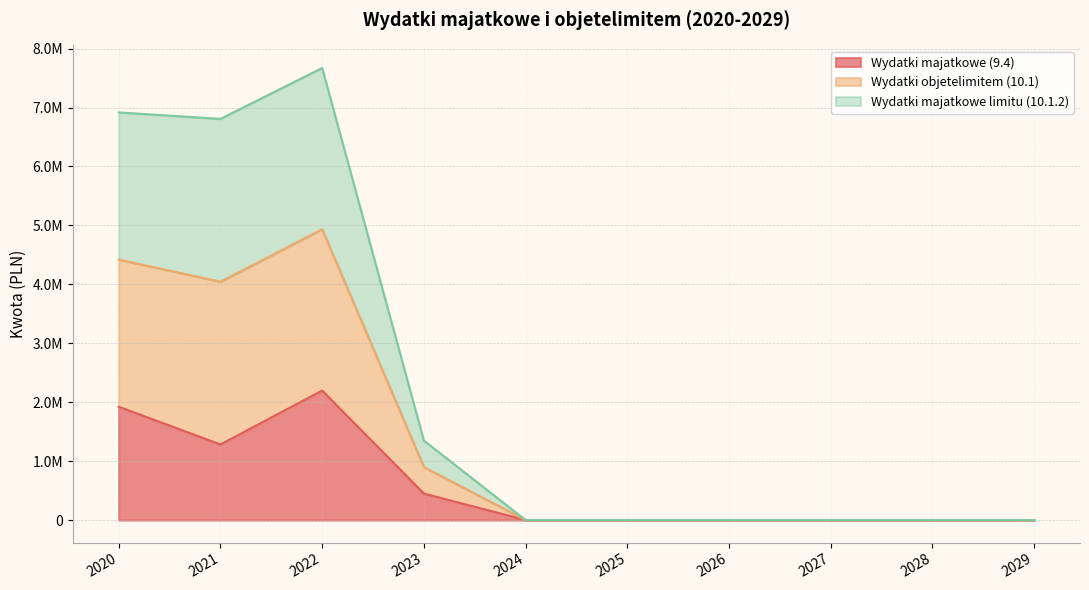

Where is Wydatki majatkowe (9.4) nearest to the value 1098406?

2021